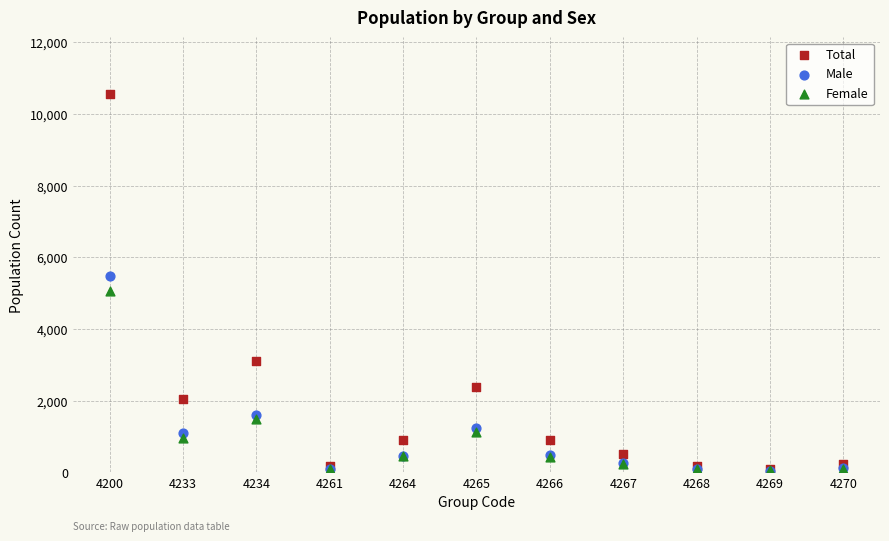

In the Female series, what Y value is closest to 2562?

1497